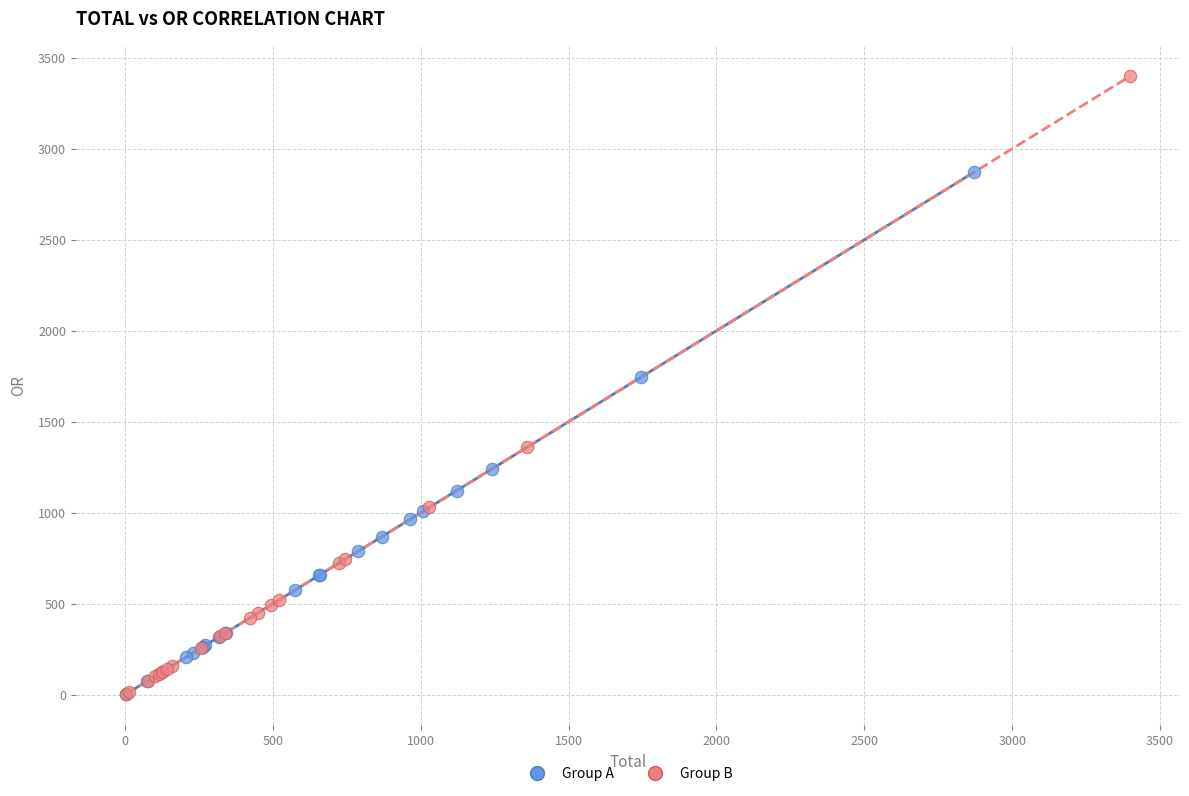

Which series reaches the maximum Y coordinate?

Group B